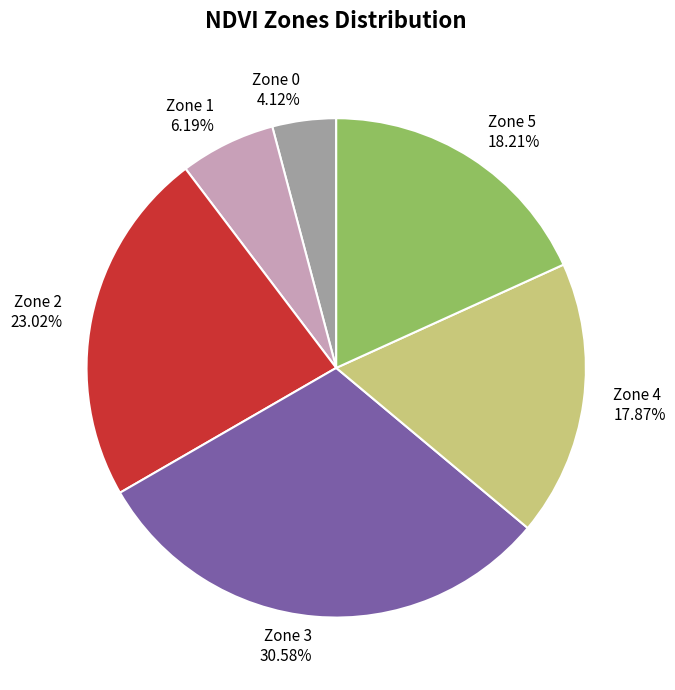

How many slices are in this pie chart?

6